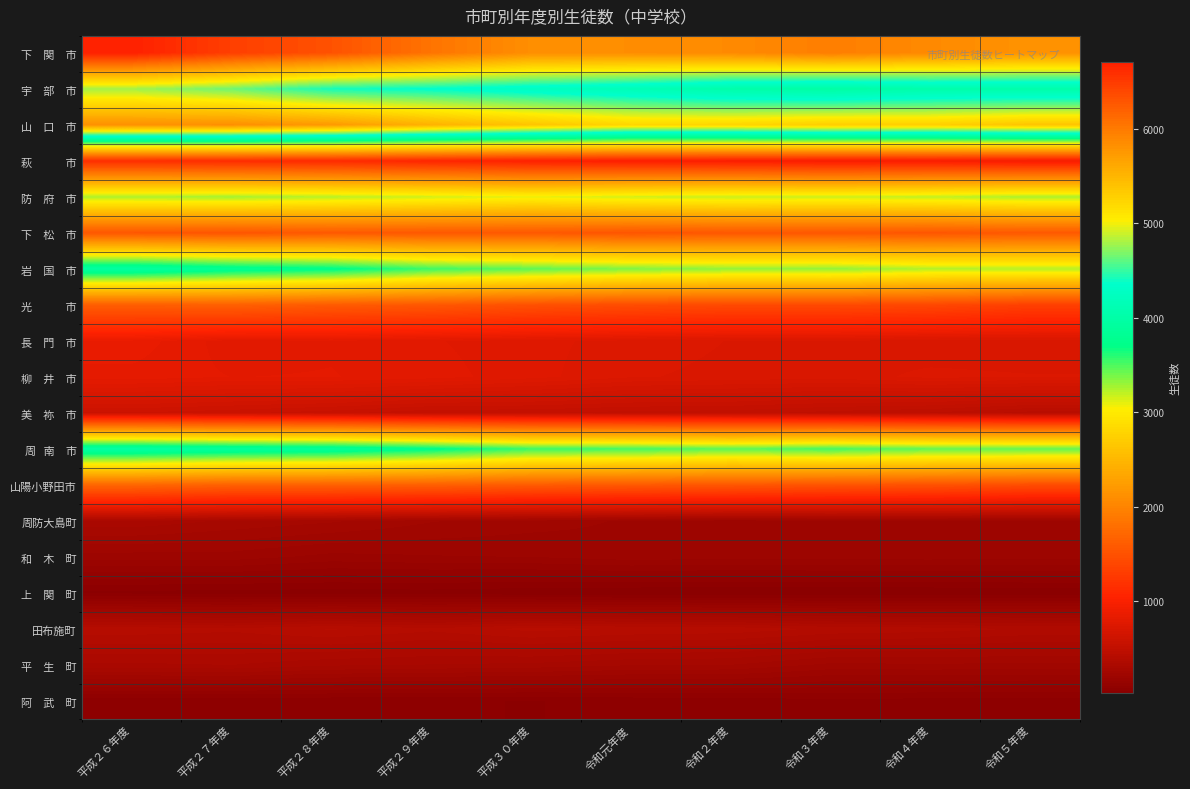

Which has a higher value, 令和５年度 or 令和２年度?

令和２年度